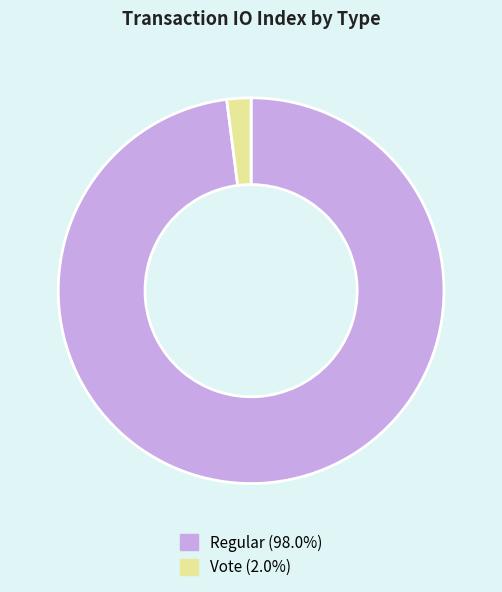

Rank the categories by value from lowest to highest.

Vote, Regular